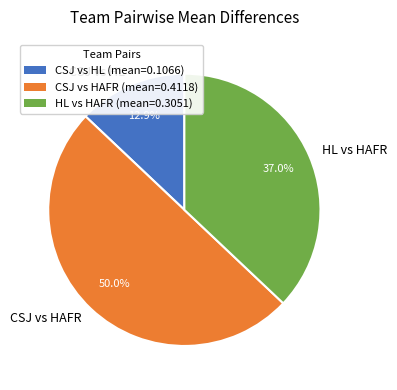

Which has a higher value, CSJ vs HL or HL vs HAFR?

HL vs HAFR